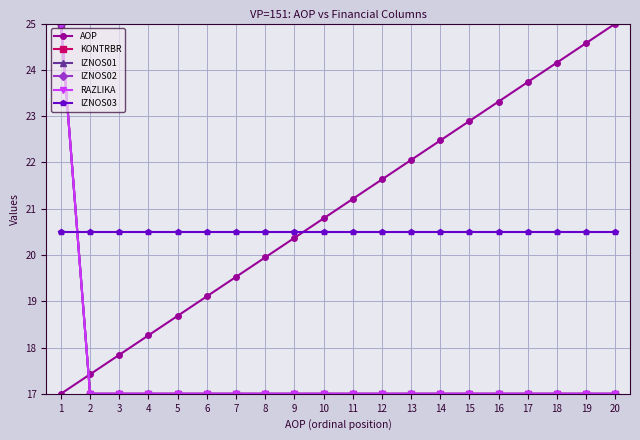

How many lines are shown in the chart?

6